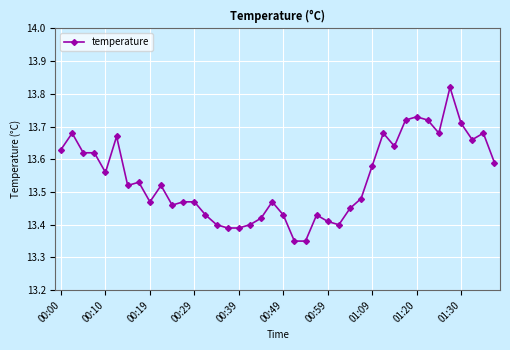

Is this an area chart (filled region under the line)?

No